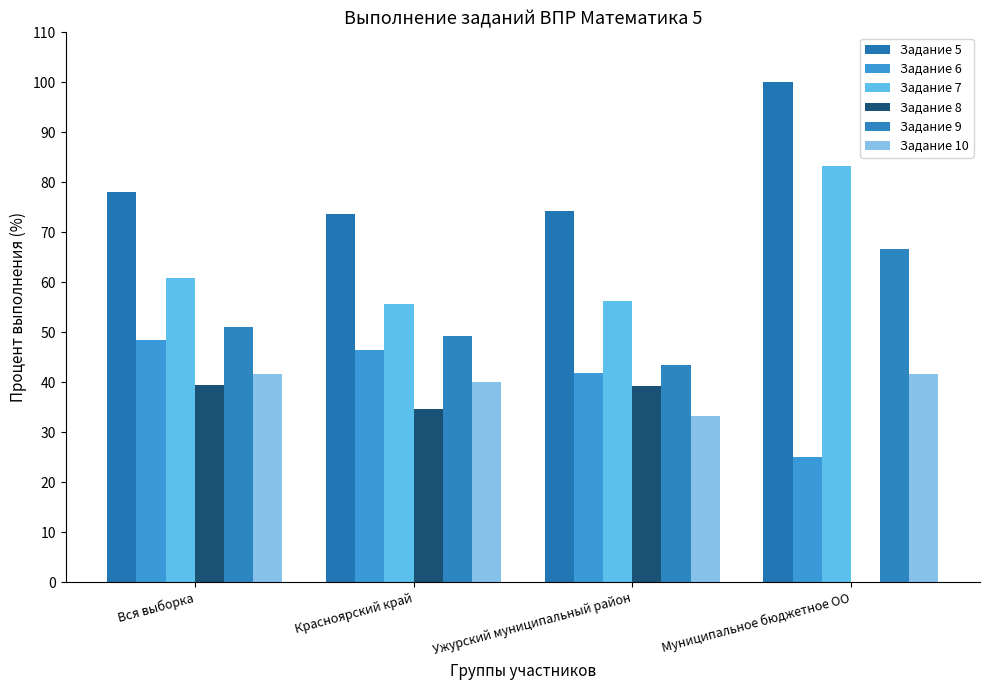

What position from the left is Муниципальное бюджетное ОО?

4